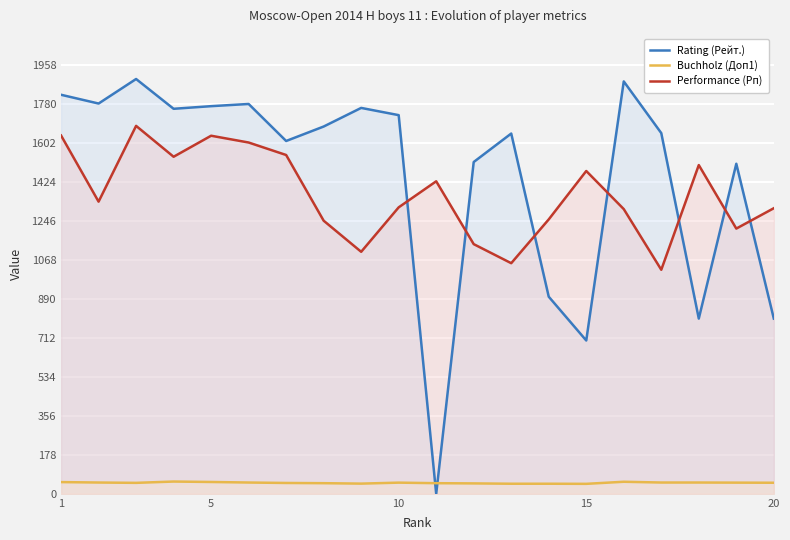

What is the greatest value displayed?

1894.0